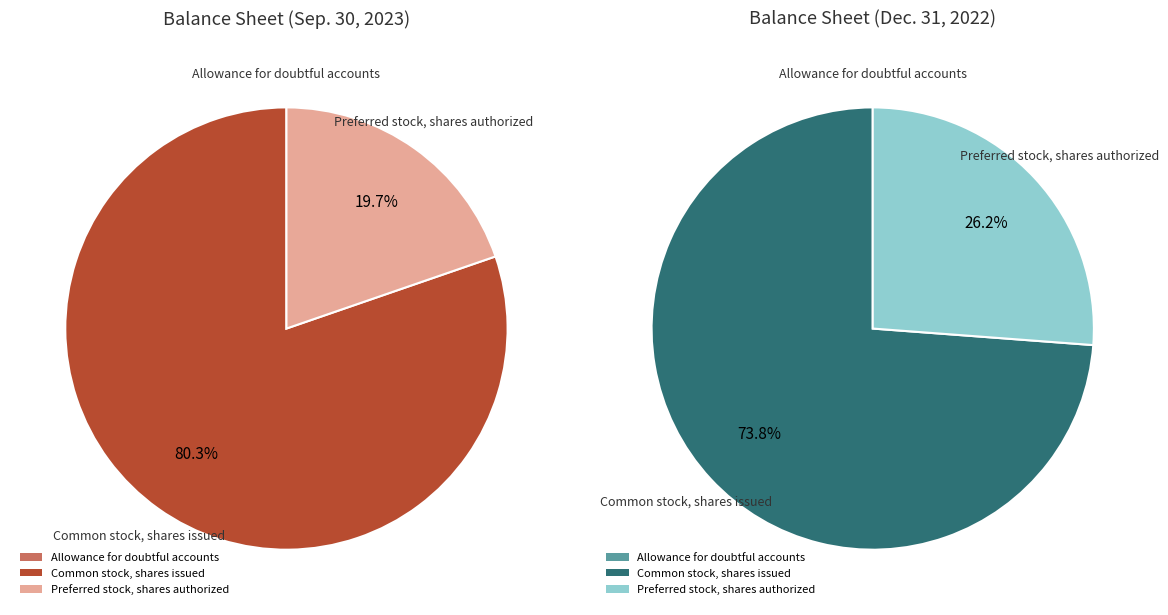

True or false: Common stock, shares issued accounts for 17% of the total.

False